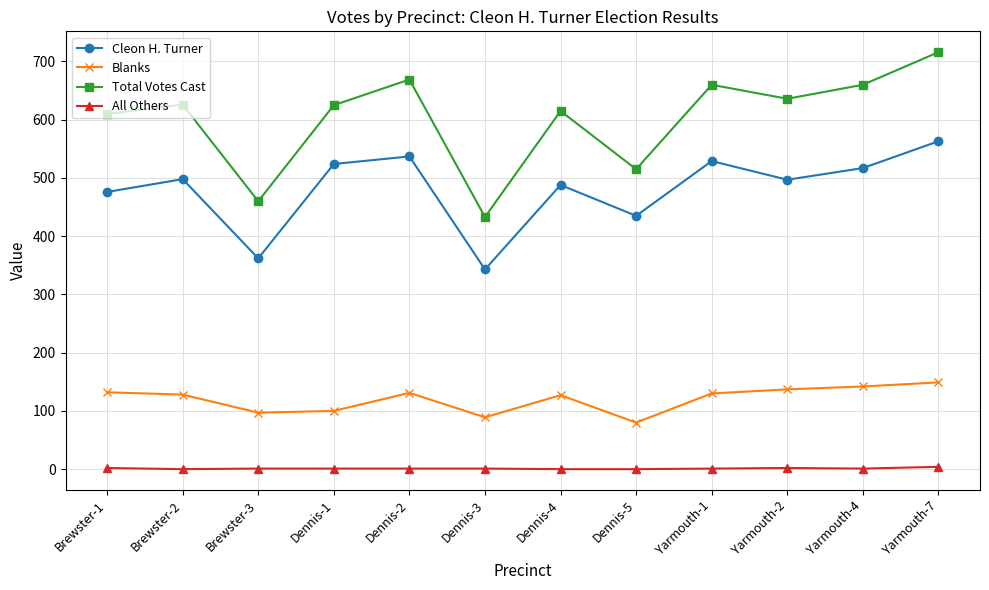

What is the label of the 2nd point from the right?

Yarmouth-4